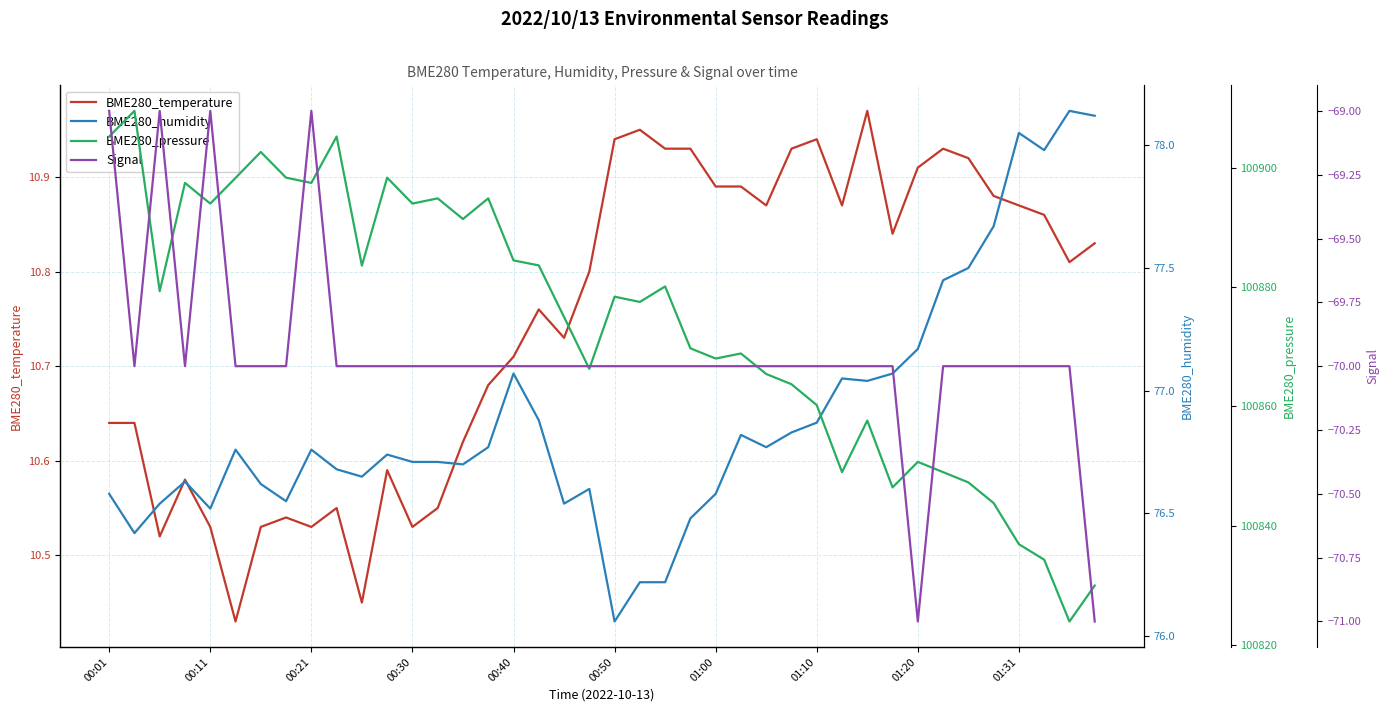

Rank the series at 26 from lowest to highest value.

Signal, BME280_temperature, BME280_humidity, BME280_pressure